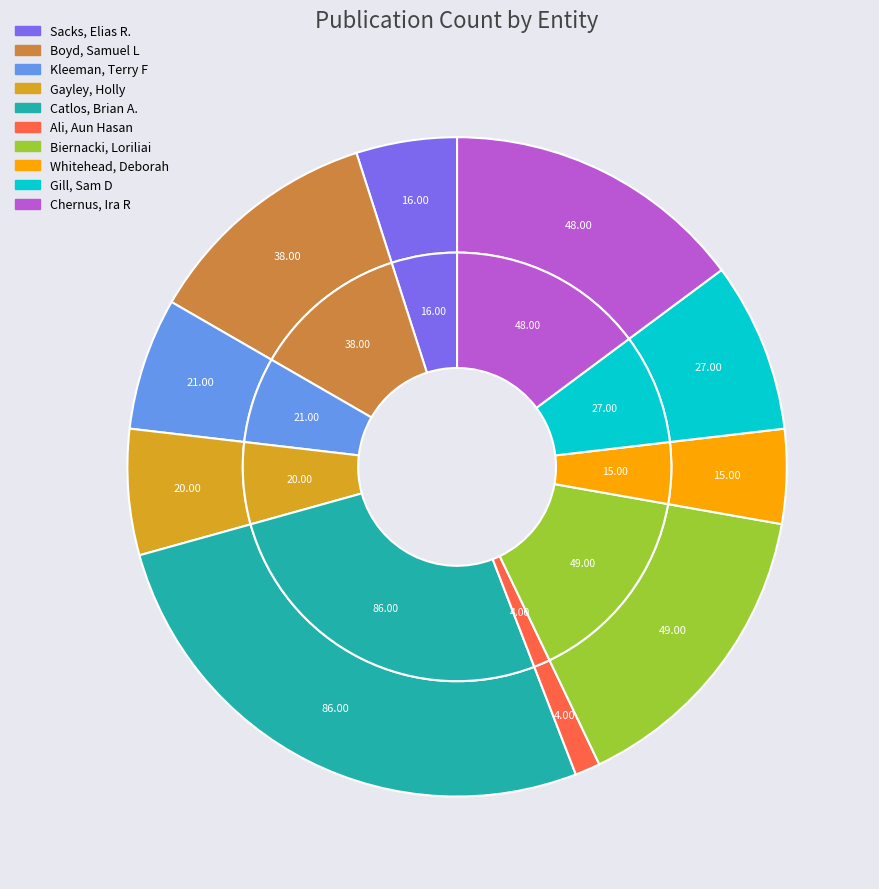

True or false: Catlos, Brian A. accounts for 41% of the total.

False